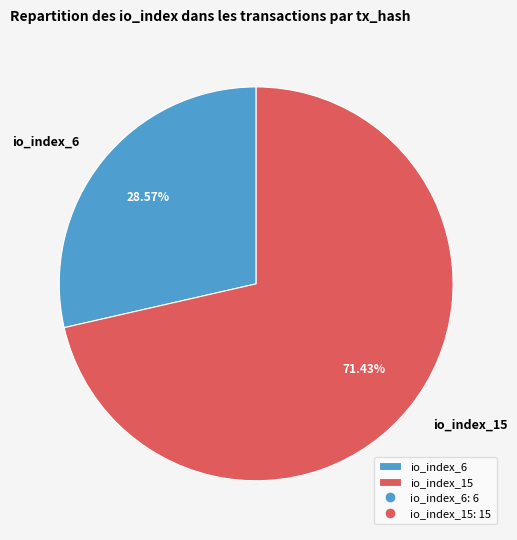

Is the sum of io_index_15 and io_index_6 greater than half?

Yes